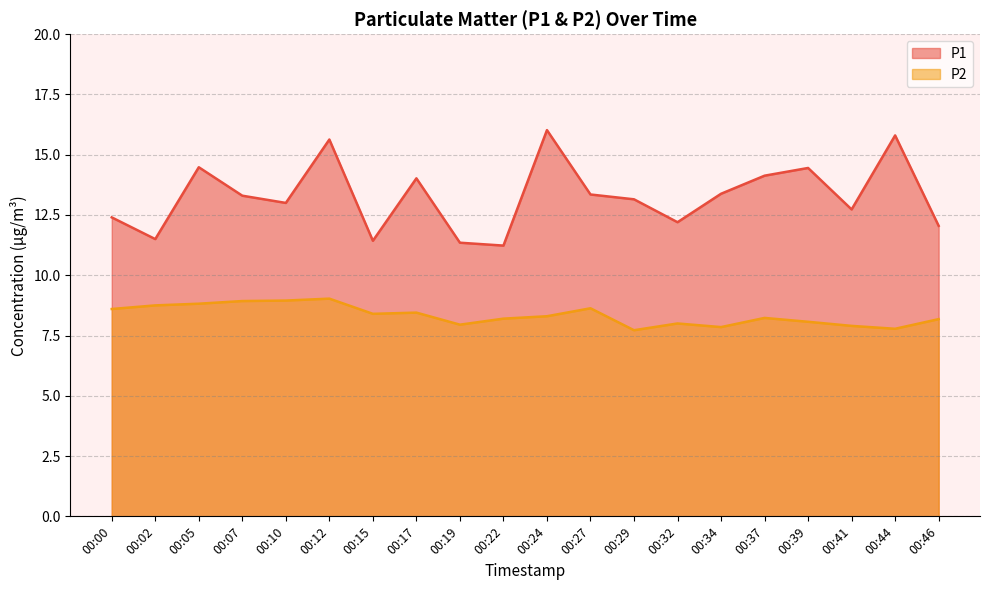

True or false: P2 and P1 intersect in this chart.

False